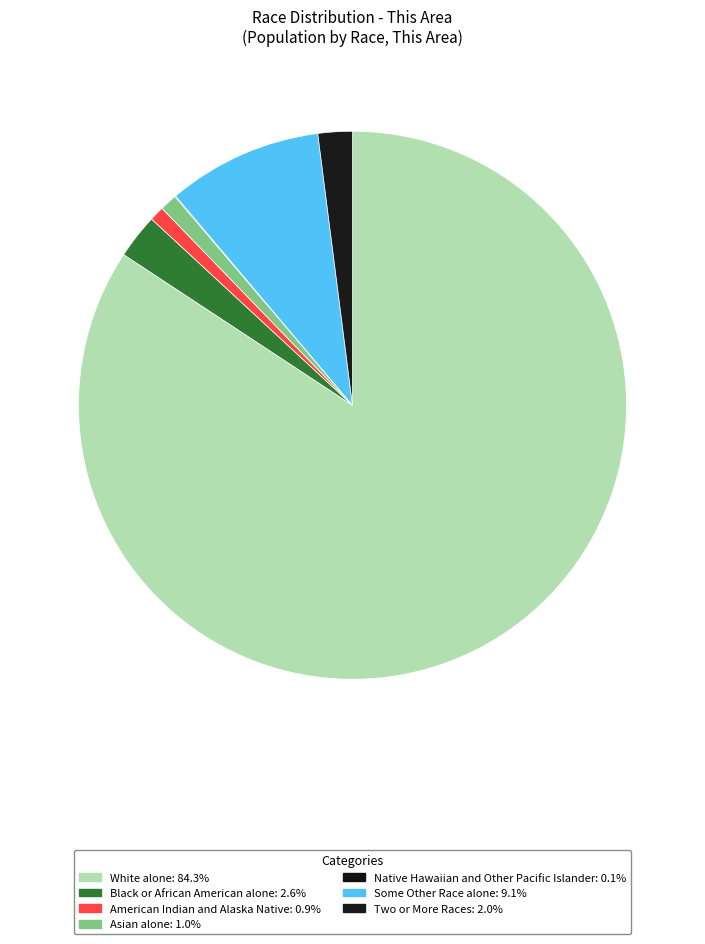

Rank the categories by value from lowest to highest.

Native Hawaiian and Other Pacific Islander, American Indian and Alaska Native, Asian alone, Two or More Races, Black or African American alone, Some Other Race alone, White alone